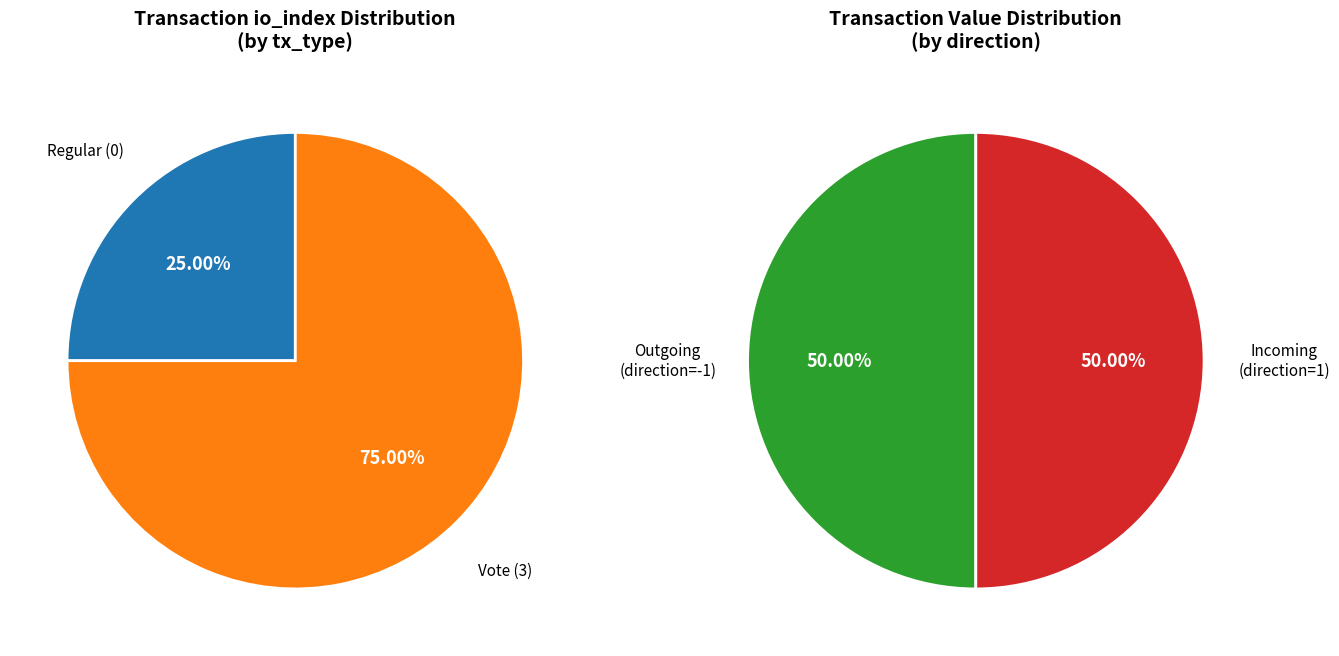

Which slice is the smallest?

Regular (io_index=0)